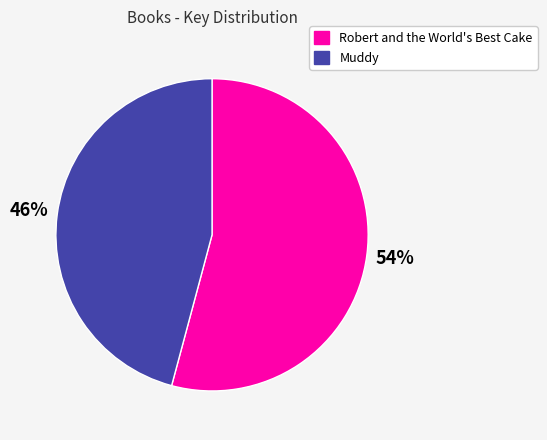

Which has a higher value, Robert and the World's Best Cake or Muddy?

Robert and the World's Best Cake